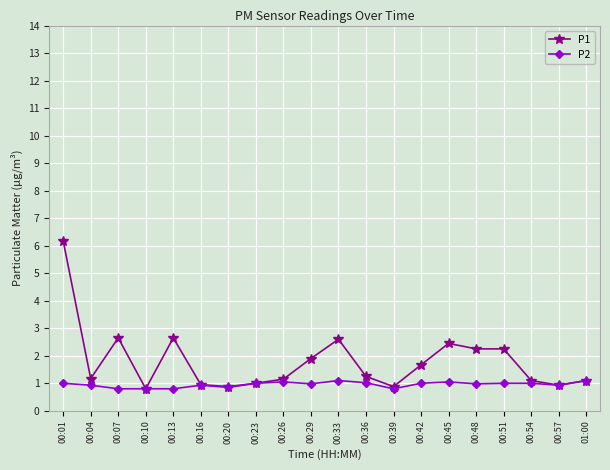

What is the approximate value of P1 at 00:29?

1.9